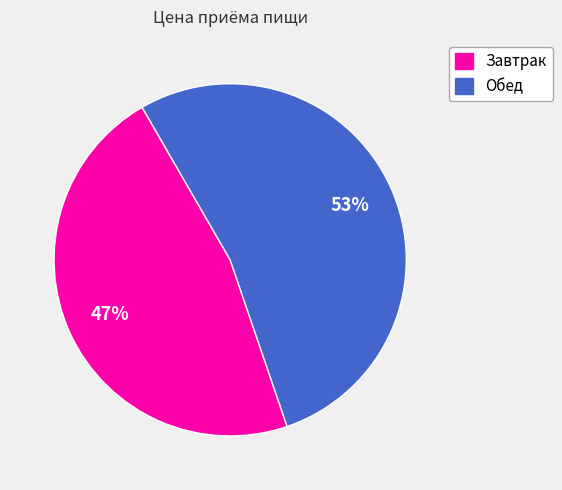

Do Обед and Завтрак together represent more than half of the pie?

Yes